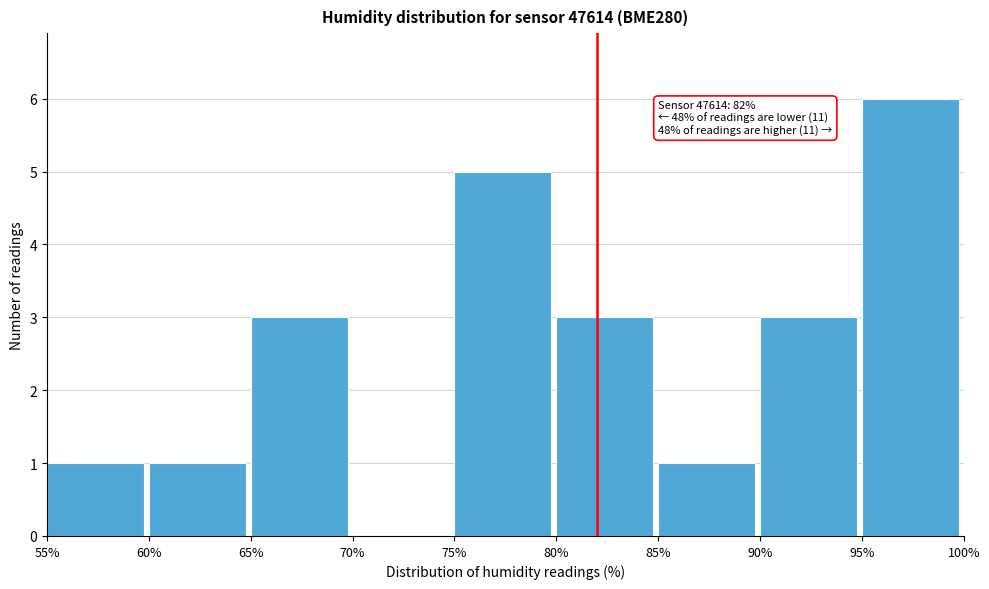

Over which range of the x-axis is the bar tallest?

95% to 100%